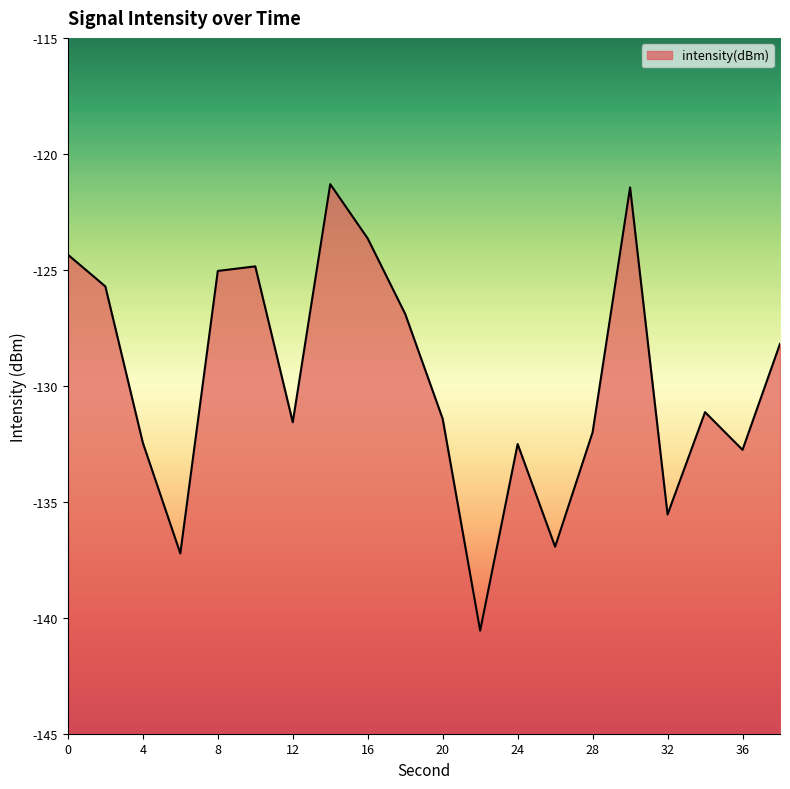

How many lines are shown in the chart?

1